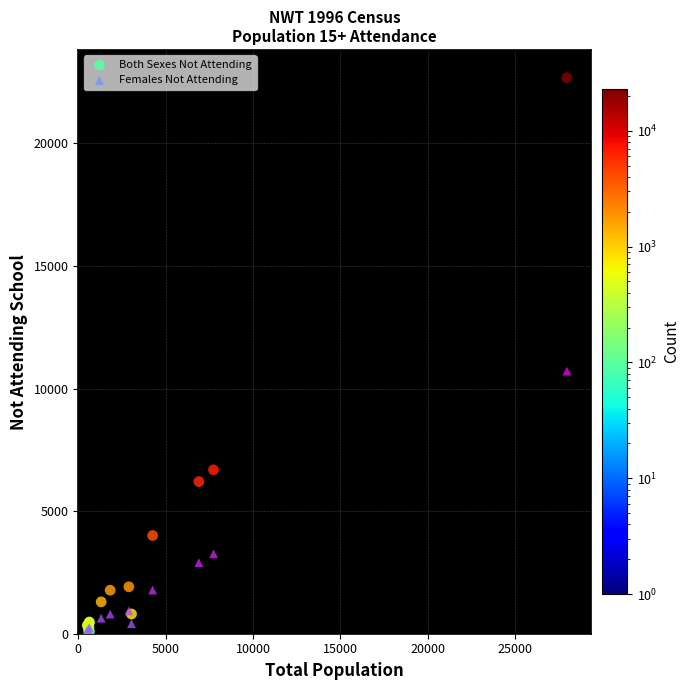

What are all the series names shown in the legend?

Both Sexes Not Attending, Females Not Attending